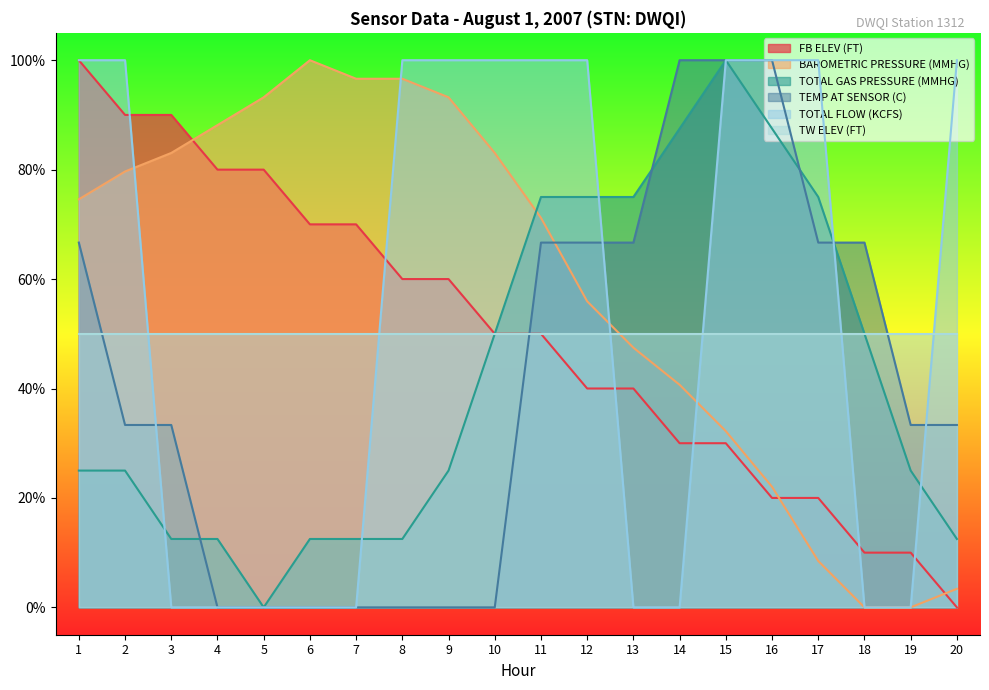

The BAROMETRIC PRESSURE (MMHG) series shows 1.6 at 7. True or false?

False